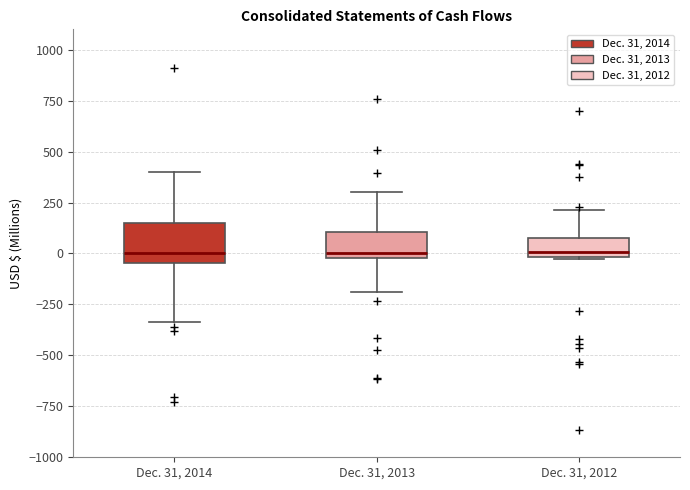

Comparing the boxes themselves (not the whiskers), which one is the tallest?

Dec. 31, 2014